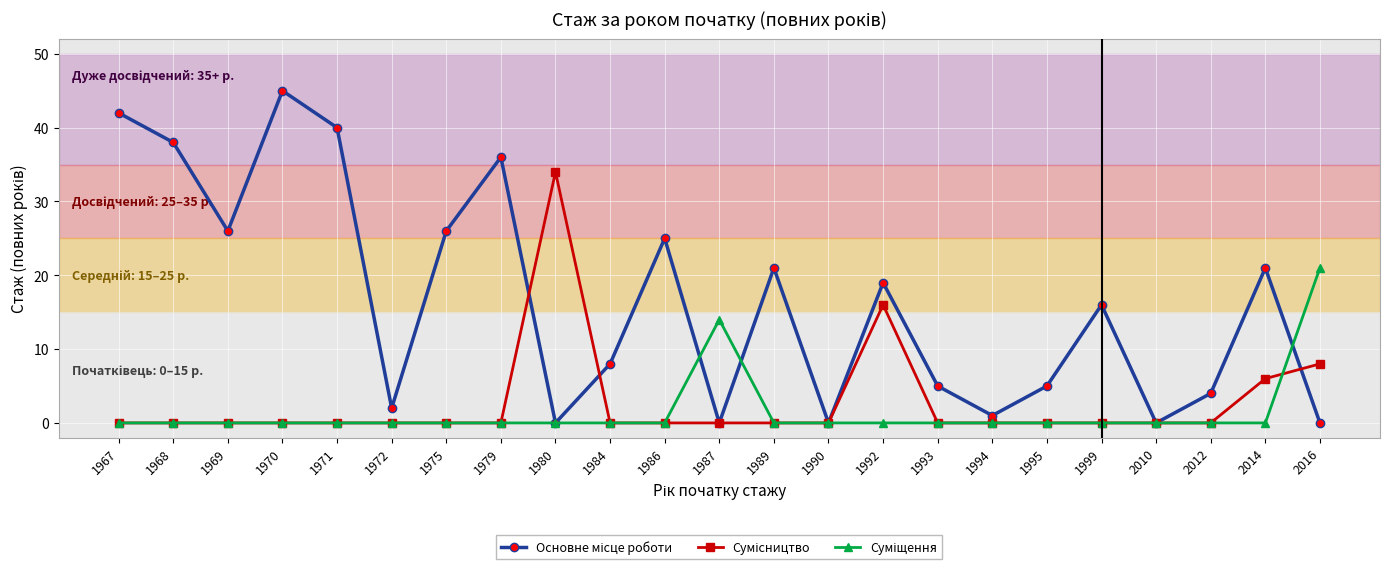

At which category is the sum across all series the highest?

1970